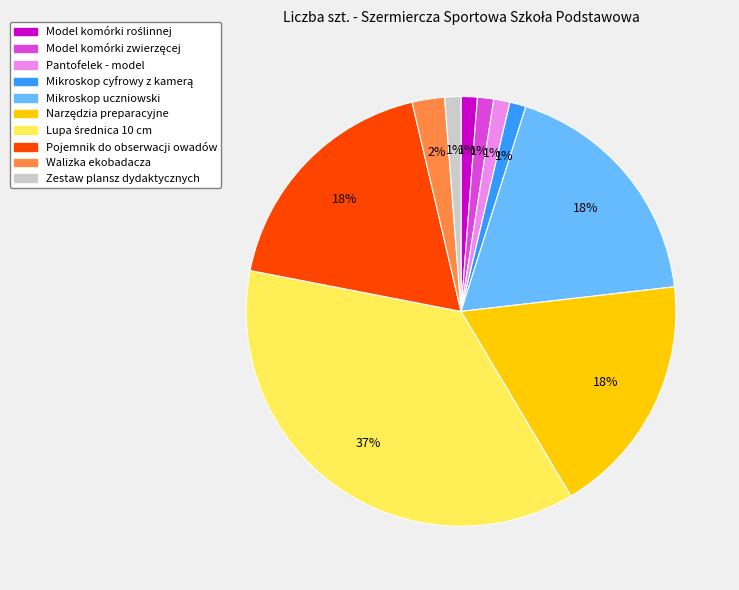

How many segments does this pie chart have?

10